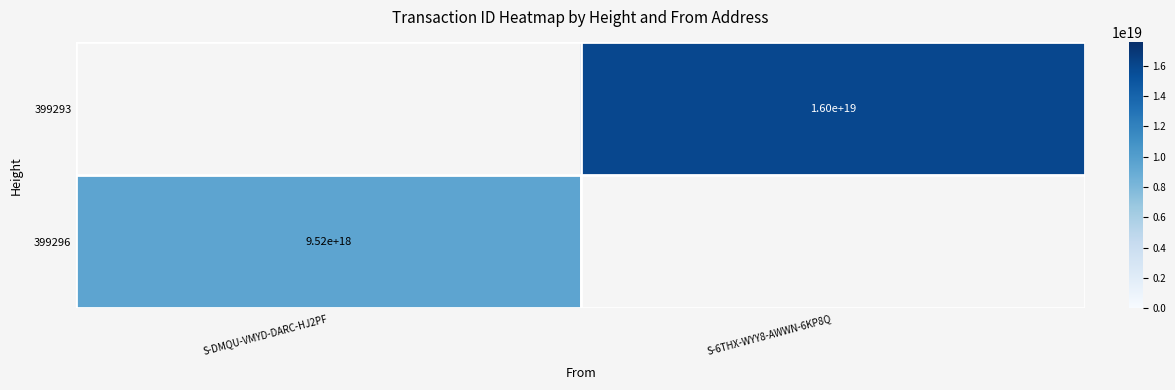

True or false: 399296 has a value of 2102347619492201984.0 at S-DMQU-VMYD-DARC-HJ2PF.

False